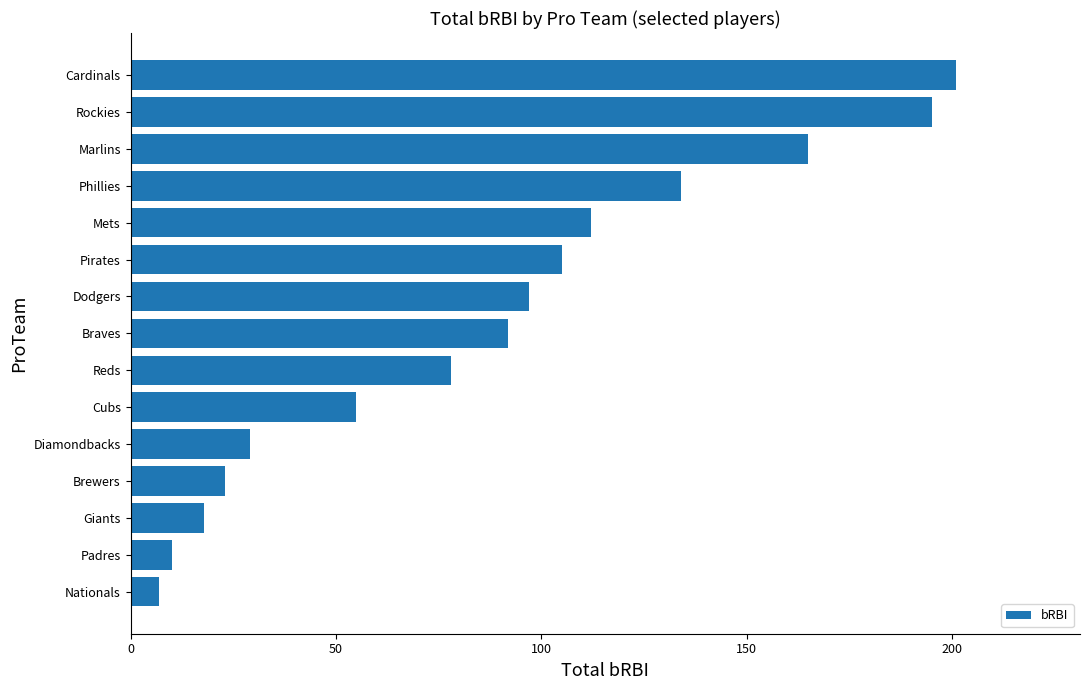

Reading bottom to top, extract all data points from this chart.

7	10	18	23	29	55	78	92	97	105	112	134	165	195	201